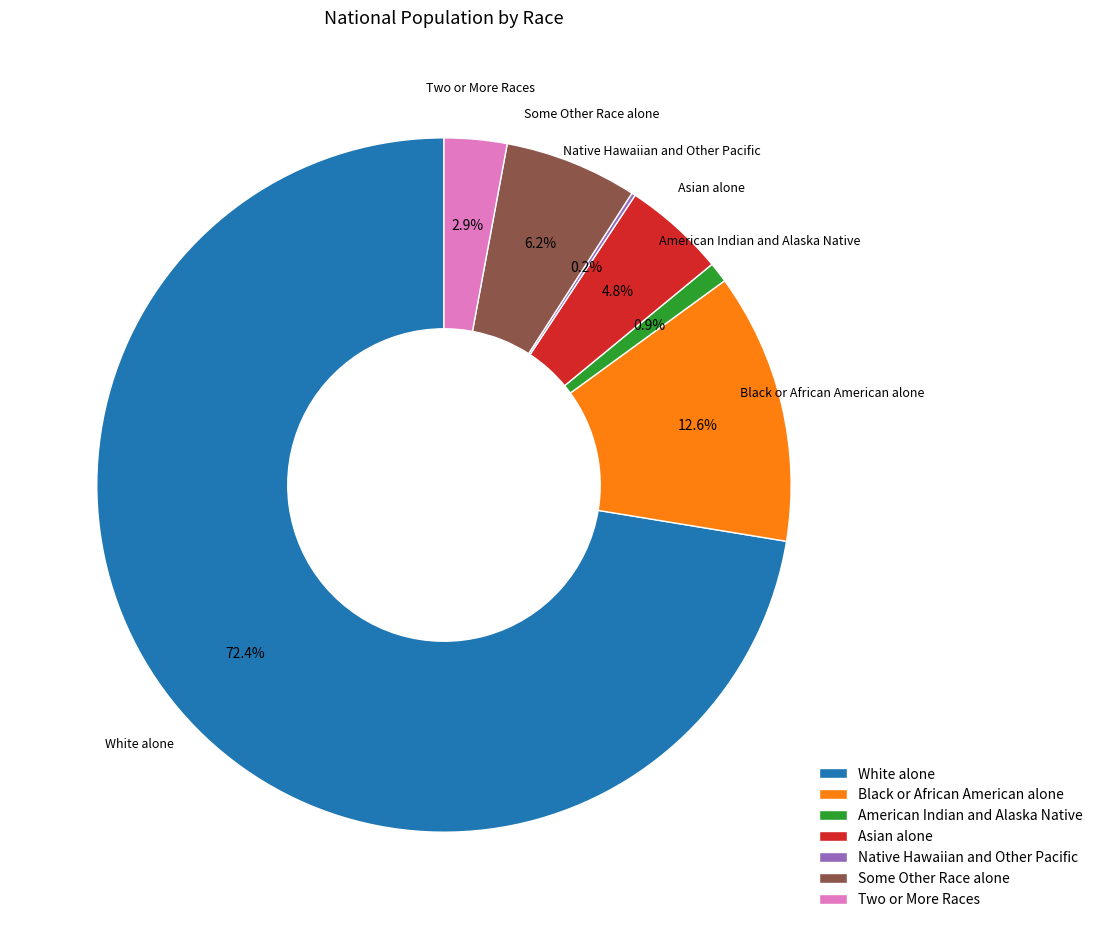

What portion of the pie excludes American Indian and Alaska Native?

99.1%